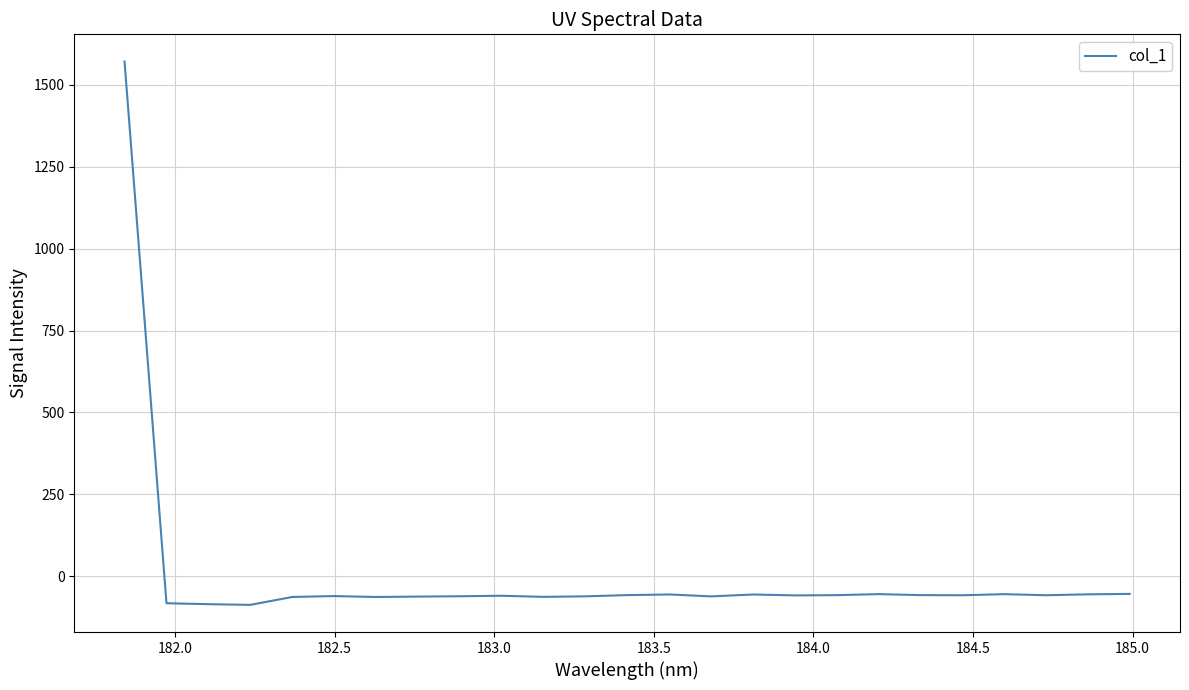

What is the difference between the maximum and minimum values?

1658.5